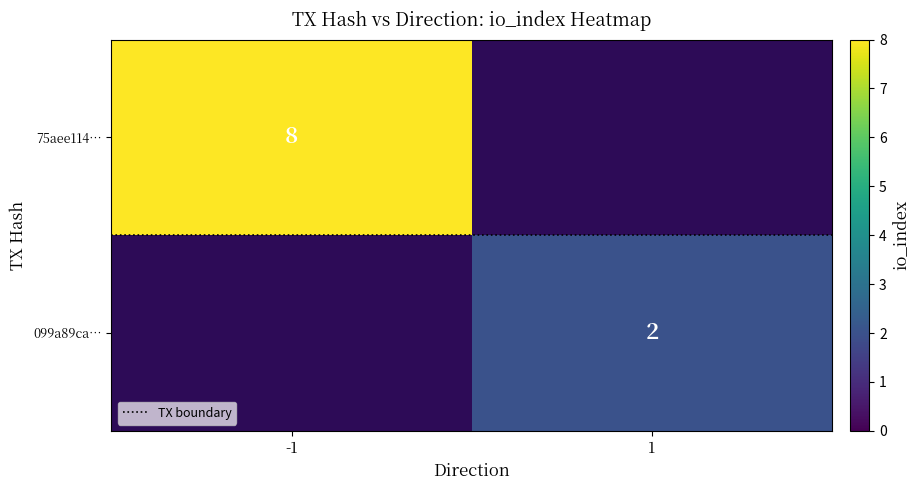

At which label does TX boundary reach its peak?

-1